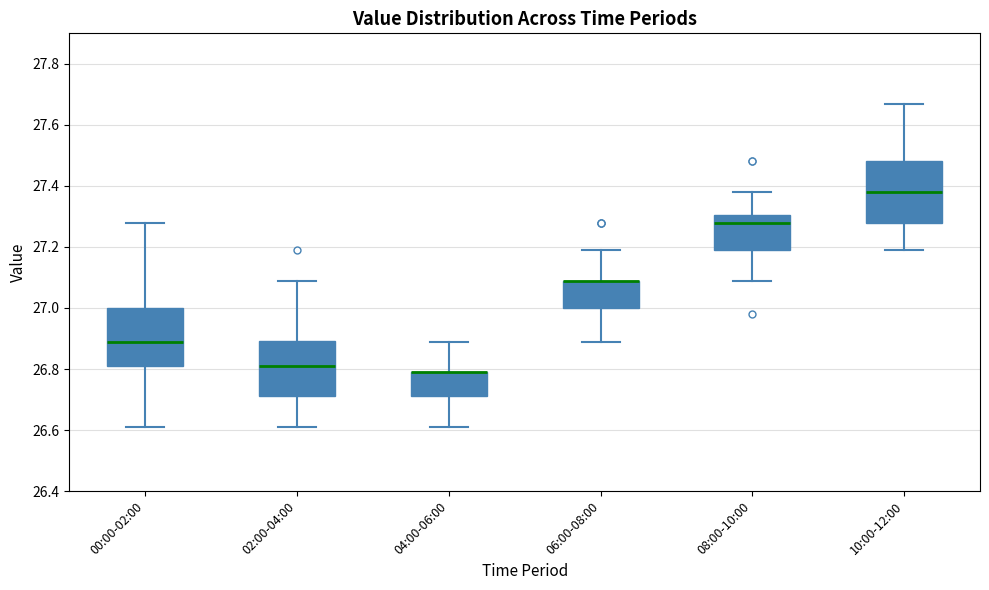

Where is the lower edge of the box for 08:00-10:00 on the y-axis? The values are not printed on the chart, so give them approximately, as read against the axis.

27.20